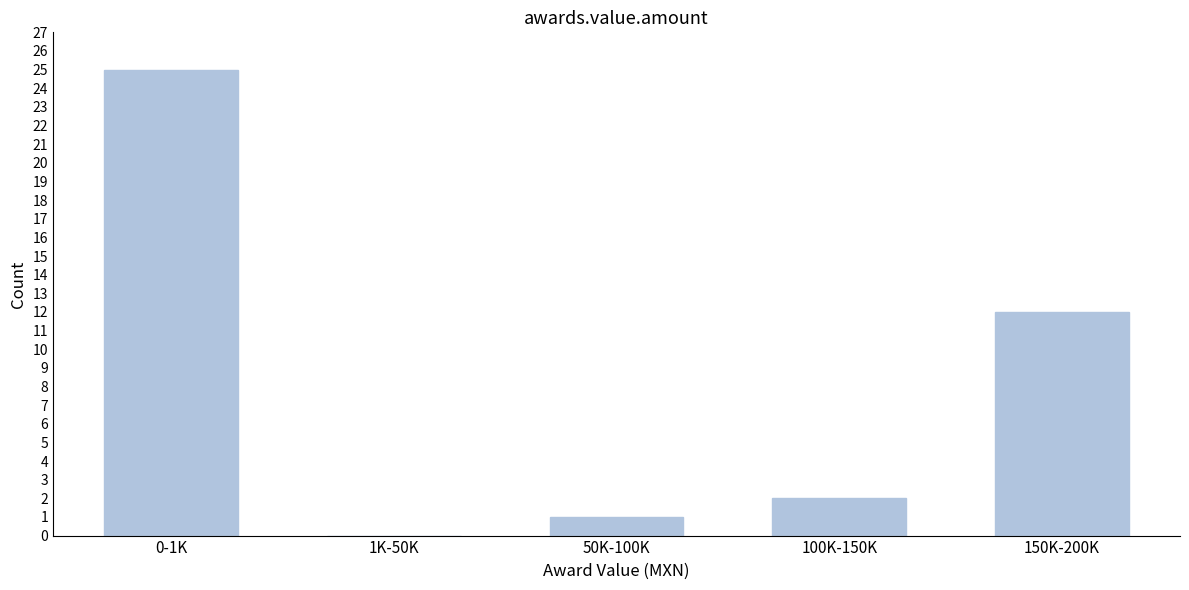

Reading left to right, extract all data points from this chart.

0-1K=25	1K-50K=0	50K-100K=1	100K-150K=2	150K-200K=12